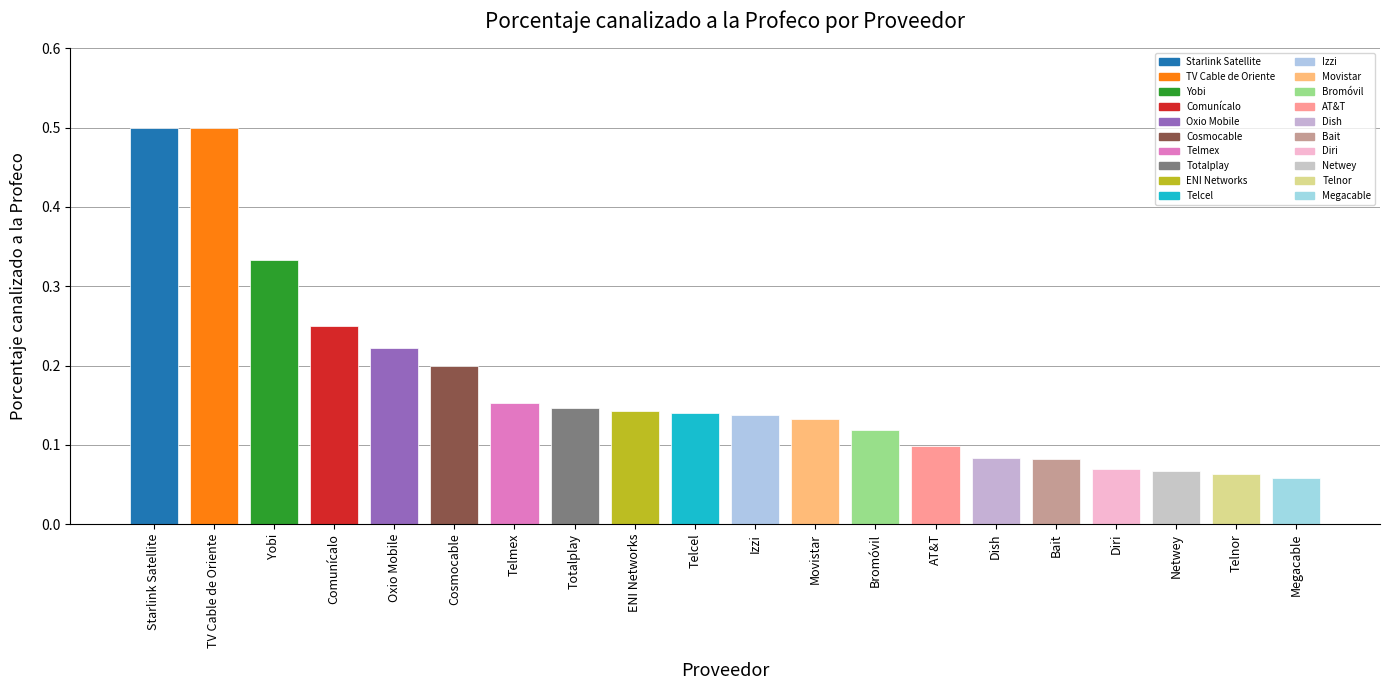

What position from the left is Starlink Satellite?

1